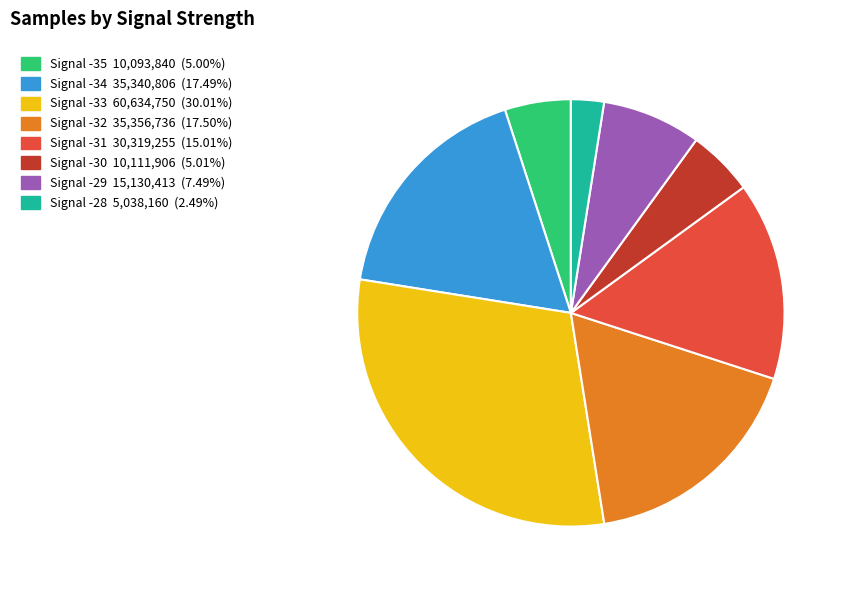

Is there any slice that represents more than half of the pie?

No